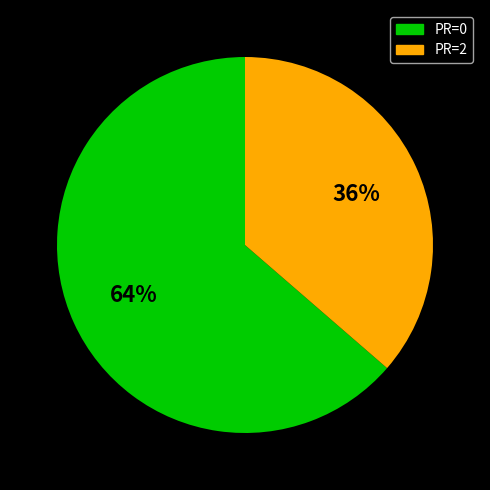

What is the smallest slice in the pie chart?

PR=2